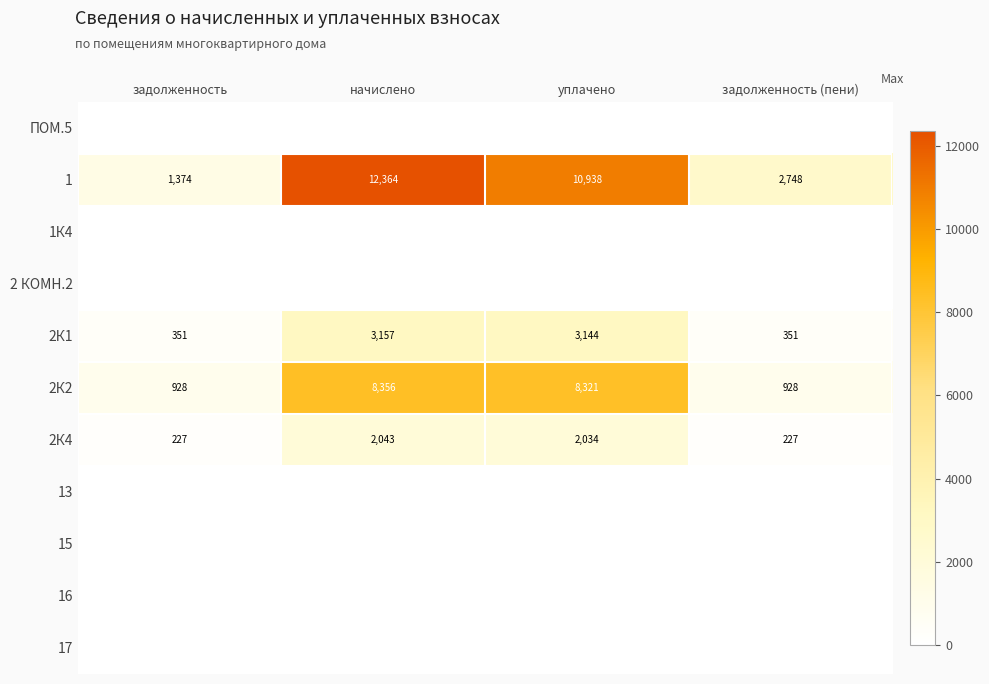

What is the maximum value shown in the chart?

12364.3